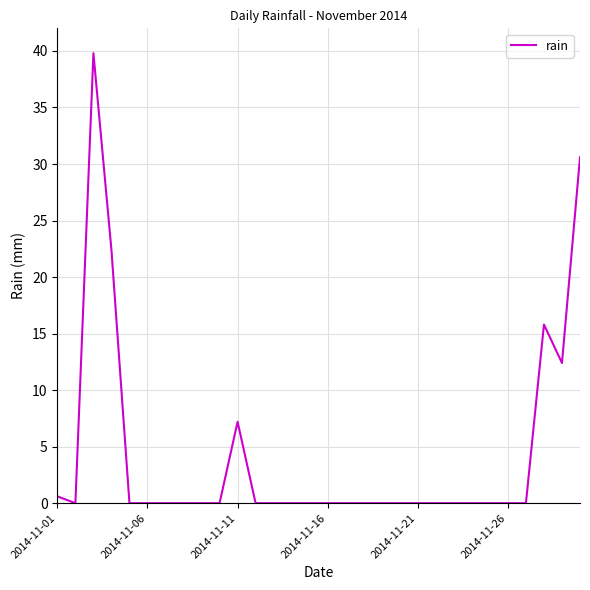

What is the difference between the maximum and minimum values?

39.8